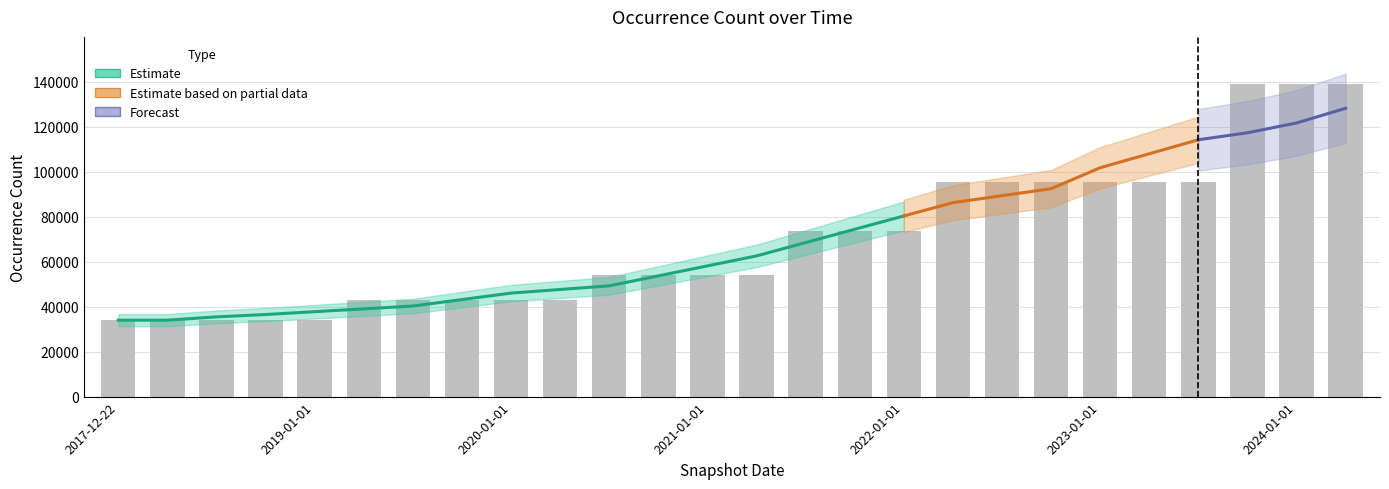

What position from the left is 2024-04-01?

26